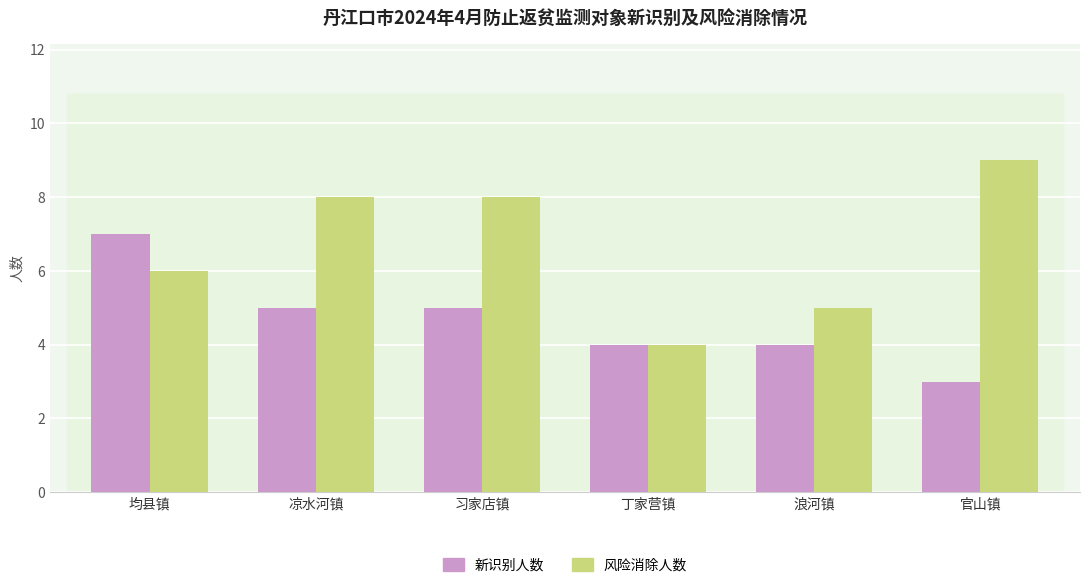

Is the value of 新识别人数 at 丁家营镇 greater than the value of 风险消除人数 at 浪河镇?

No